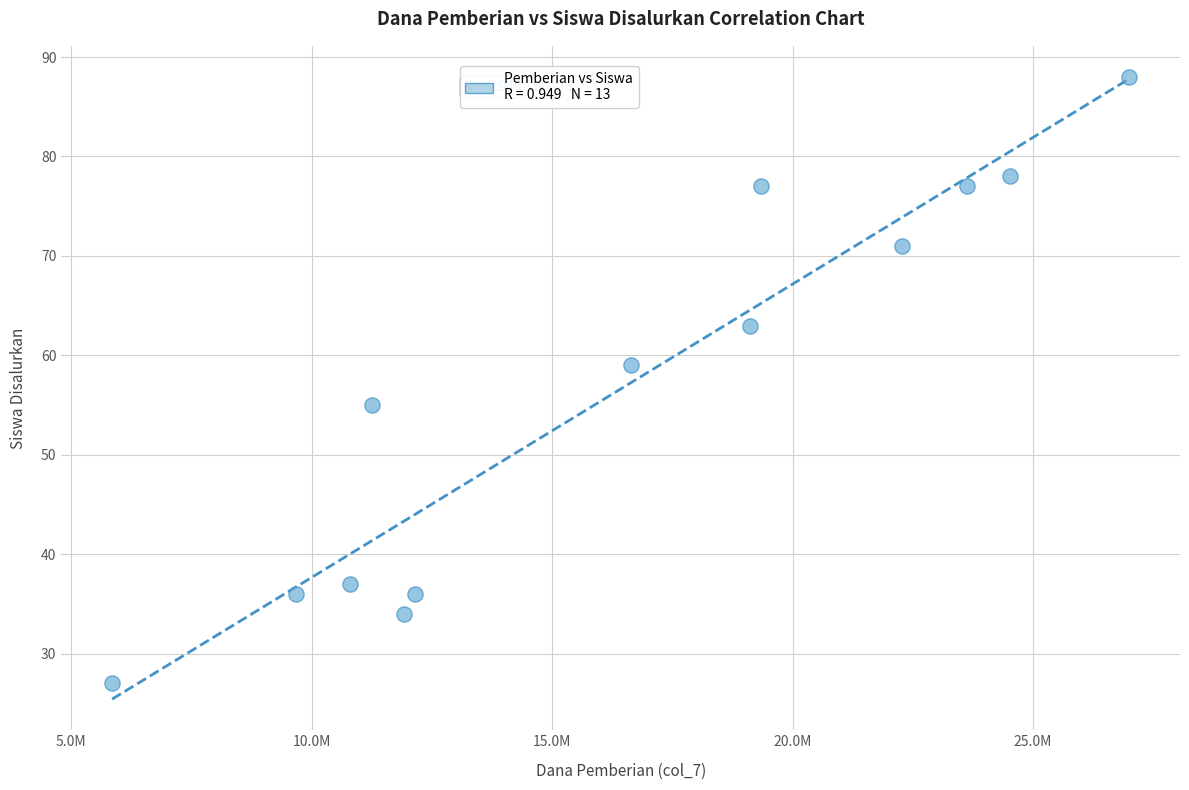

What is the range of Y values (max minus min)?

61